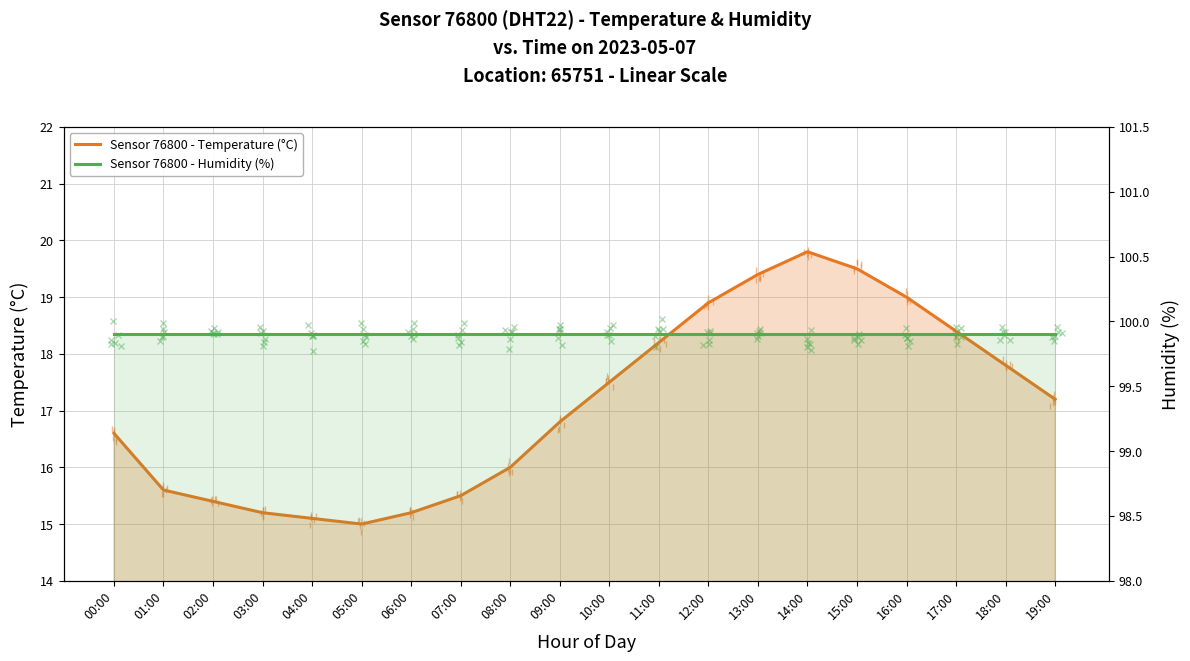

Reading right to left, extract all data points from this chart.

Temperature: 19:00=17.2	18:00=17.8	17:00=18.4	16:00=19.0	15:00=19.5	14:00=19.8	13:00=19.4	12:00=18.9	11:00=18.2	10:00=17.5	09:00=16.8	08:00=16.0	07:00=15.5	06:00=15.2	05:00=15.0	04:00=15.1	03:00=15.2	02:00=15.4	01:00=15.6	00:00=16.6
Humidity: 19:00=99.9	18:00=99.9	17:00=99.9	16:00=99.9	15:00=99.9	14:00=99.9	13:00=99.9	12:00=99.9	11:00=99.9	10:00=99.9	09:00=99.9	08:00=99.9	07:00=99.9	06:00=99.9	05:00=99.9	04:00=99.9	03:00=99.9	02:00=99.9	01:00=99.9	00:00=99.9